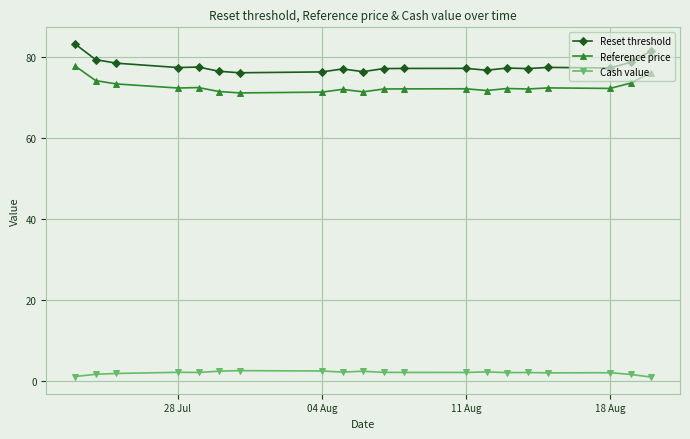

What is the sum of all Cash value values?

38.4